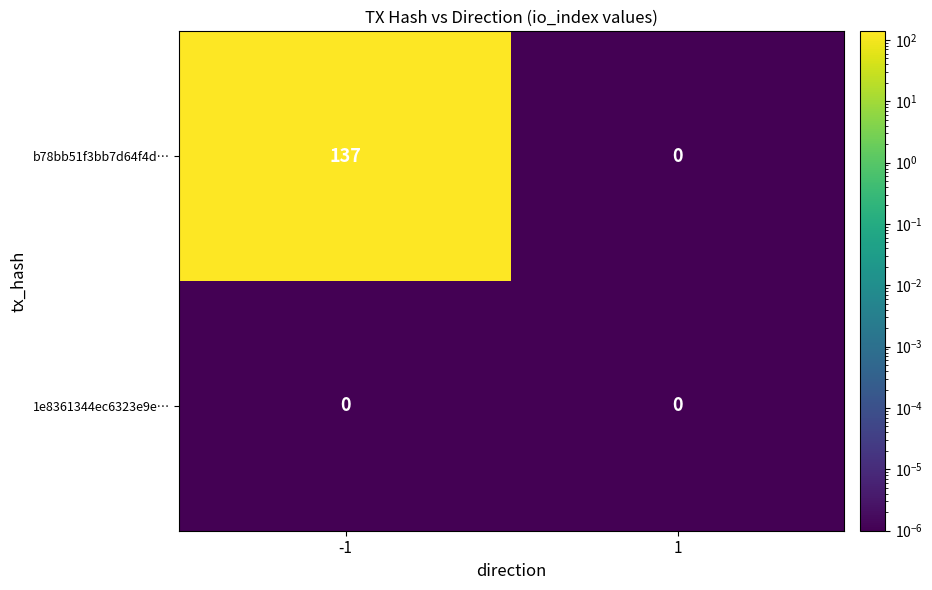

Rank the series by their maximum value, from highest to lowest.

b78bb51f3bb7d64f4d…, 1e8361344ec6323e9e…